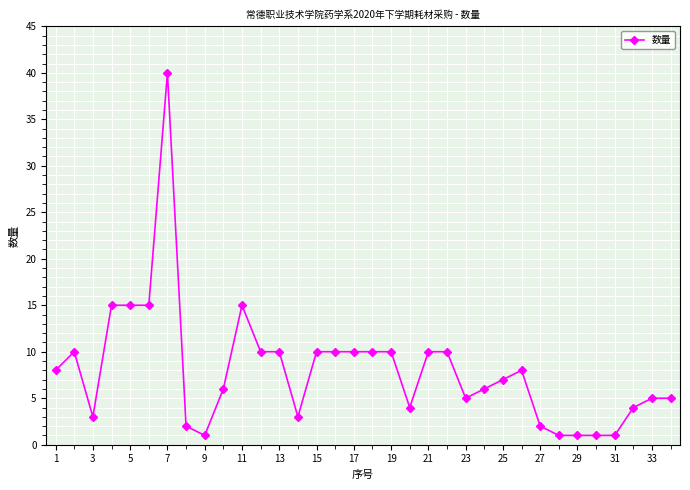

What is the value of the 9th point from the left?

1